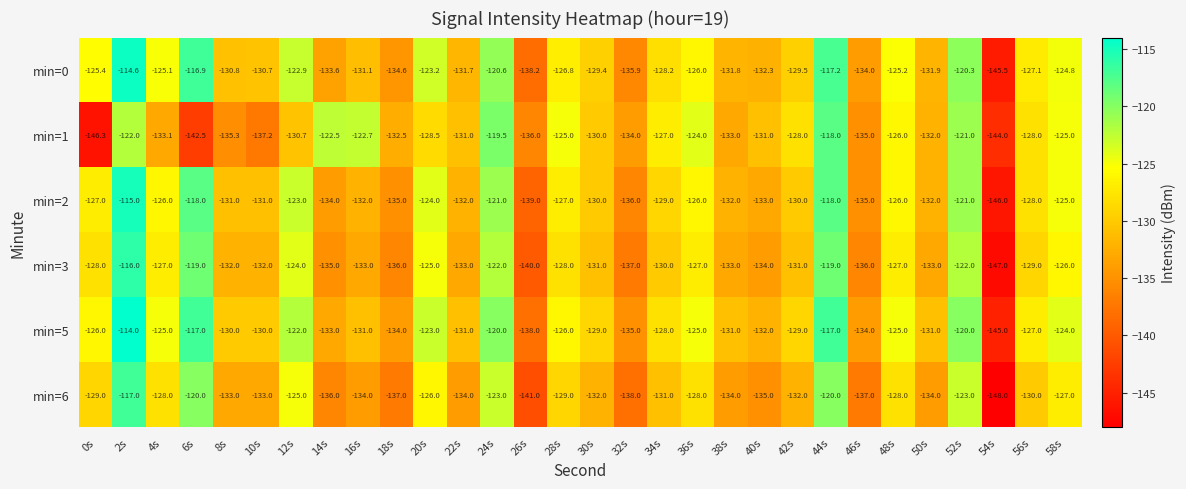

The min=1 series shows -39.8 at 54s. True or false?

False